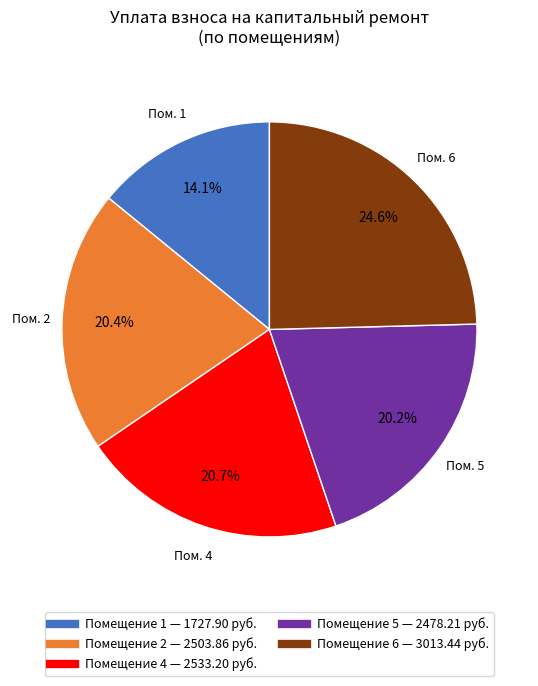

Does any single category account for the majority?

No